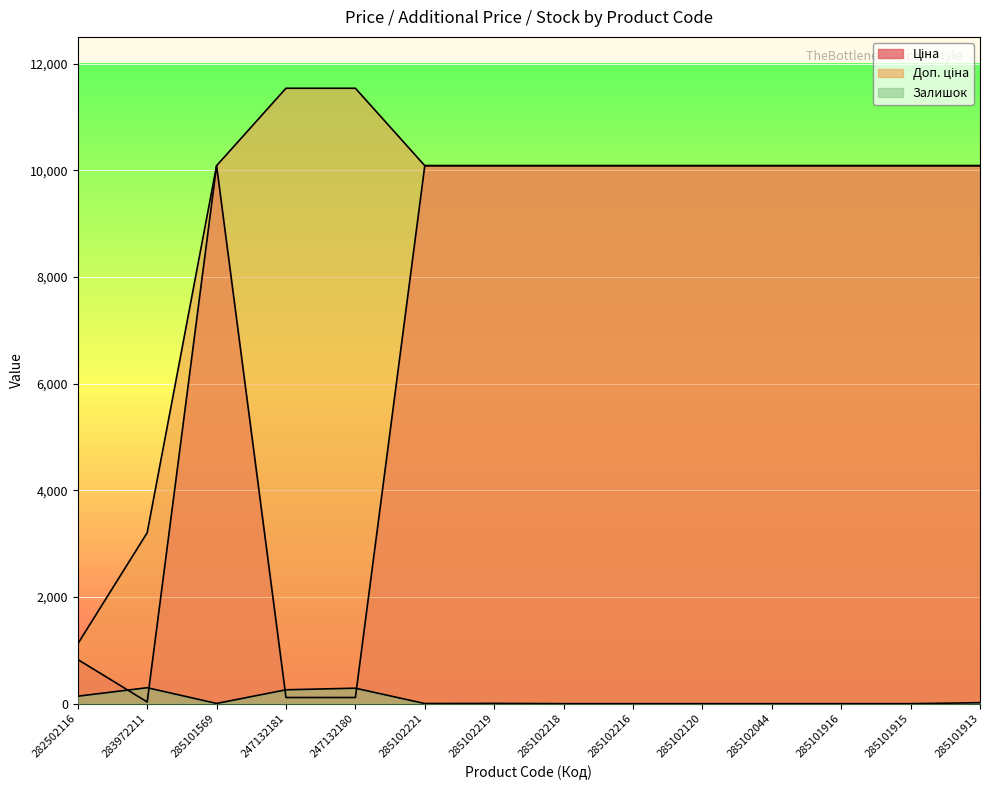

The value of Залишок at 285102221 is 2.0. True or false?

True